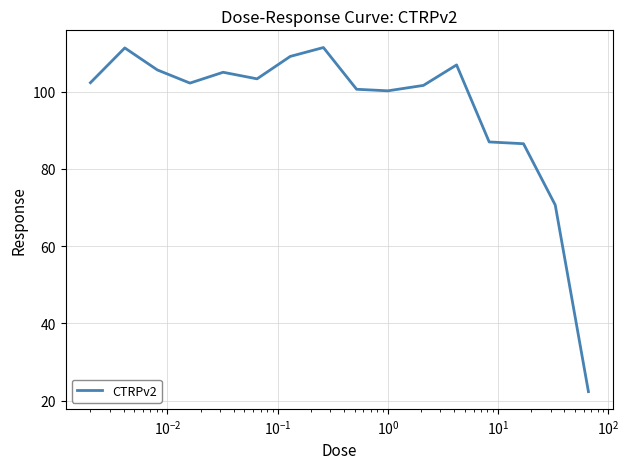

What is the greatest value displayed?

111.4